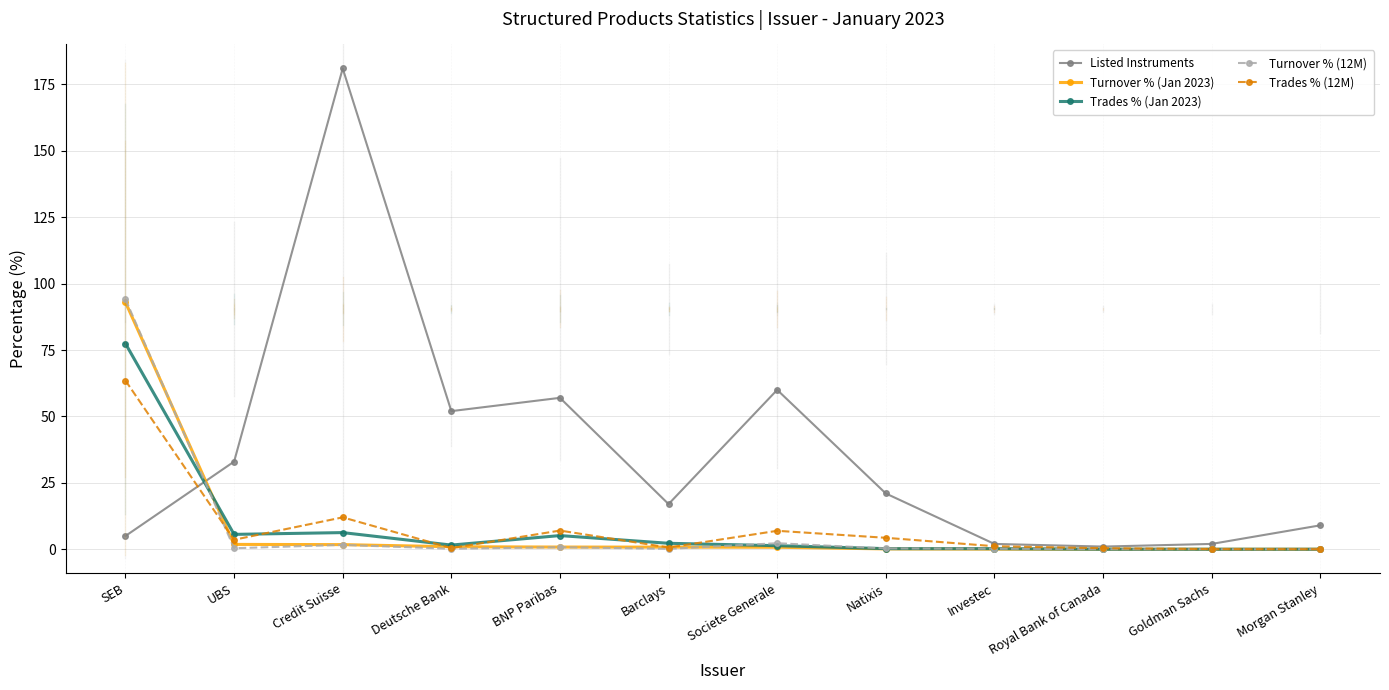

True or false: Listed Instruments has a value of 6.7 at Barclays.

False